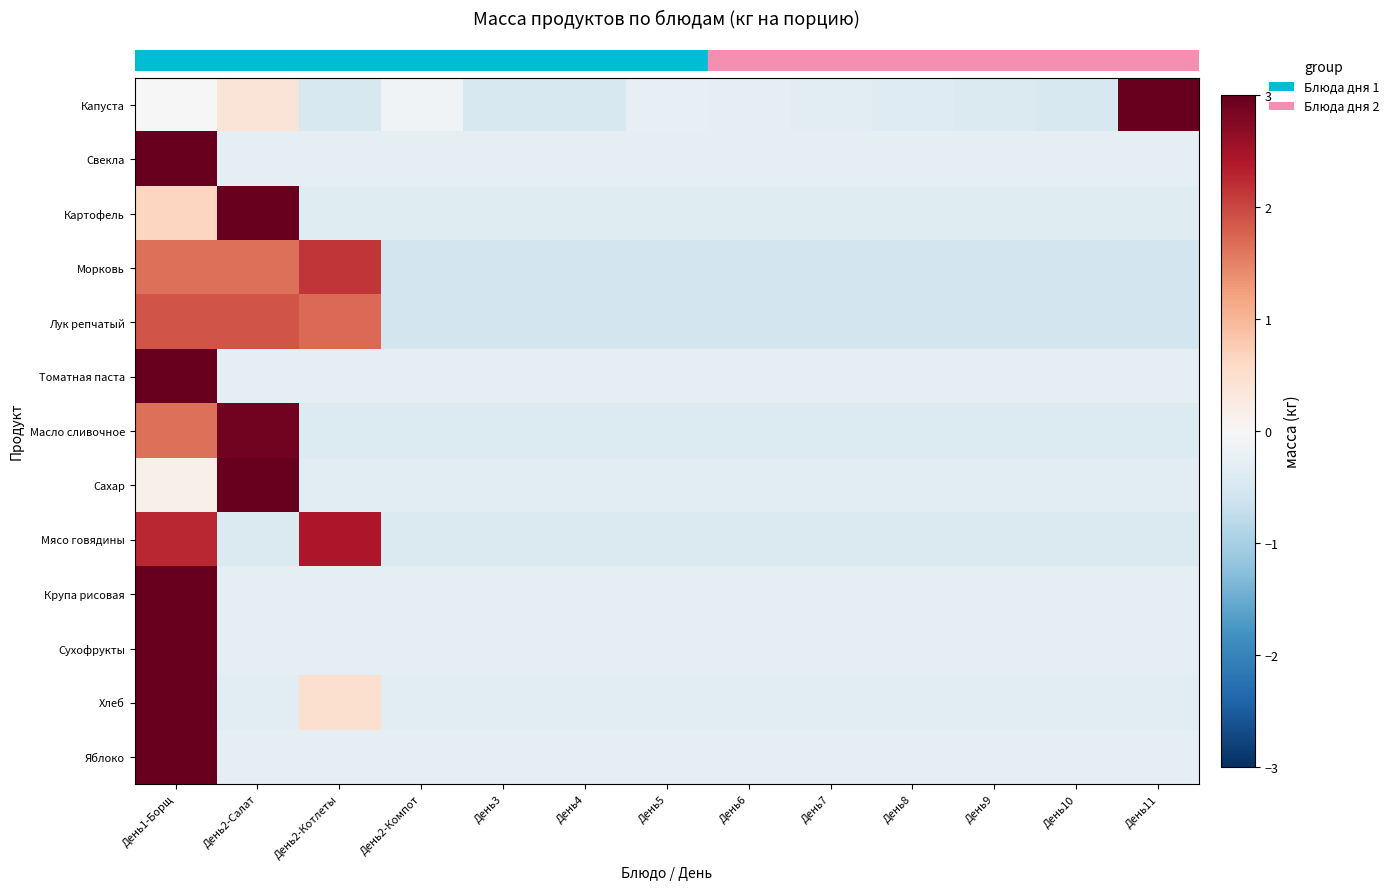

Which series has the widest spread of values?

row_0